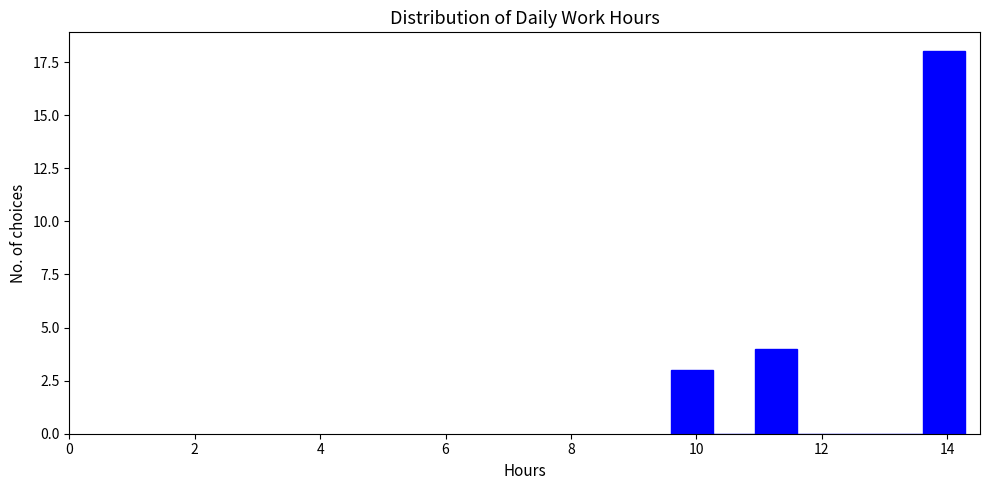

Around what value on the x-axis is the tallest bar? Give the approximate position of its centre, as read against the axis.

14.0